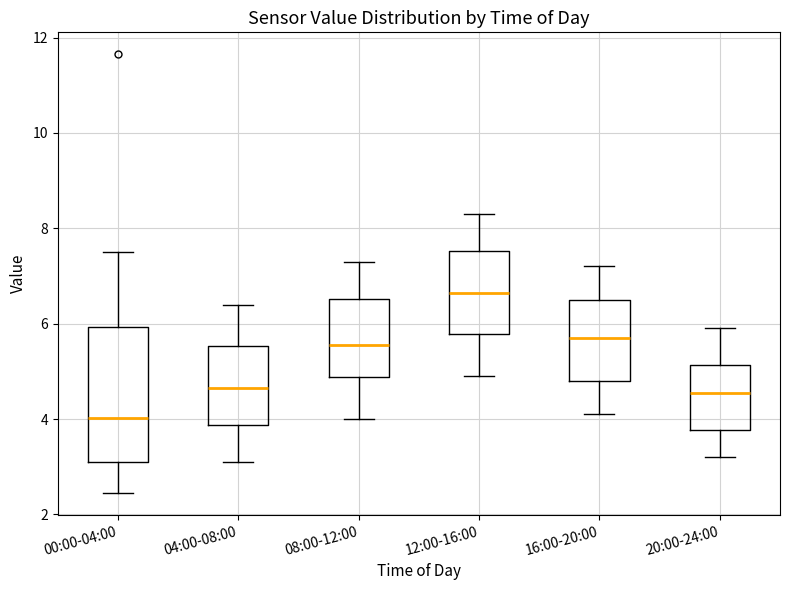

Where is the lower edge of the box for 04:00-08:00 on the y-axis? The values are not printed on the chart, so give them approximately, as read against the axis.

3.8